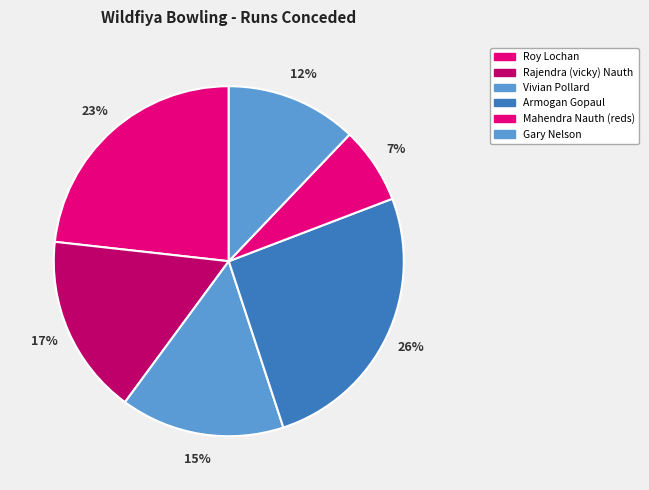

To the nearest percent, what is the average slice percentage?

17%